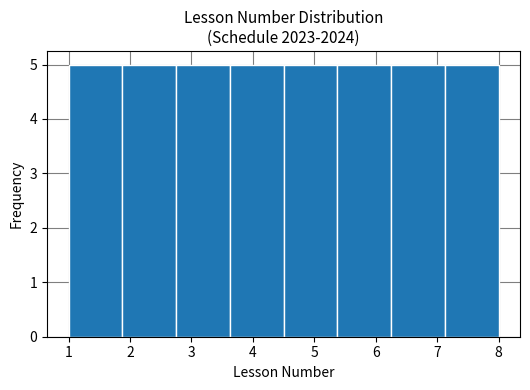

Reading left to right, transcribe this chart: for each bar, give the range it covers on the x-axis and its height. Neither the bar edges nor the heights are printed on the chart, so give them approximately, as read against the axes.

1.0 to 1.9: 5
1.9 to 2.8: 5
2.8 to 3.6: 5
3.6 to 4.5: 5
4.5 to 5.4: 5
5.4 to 6.3: 5
6.3 to 7.1: 5
7.1 to 8.0: 5